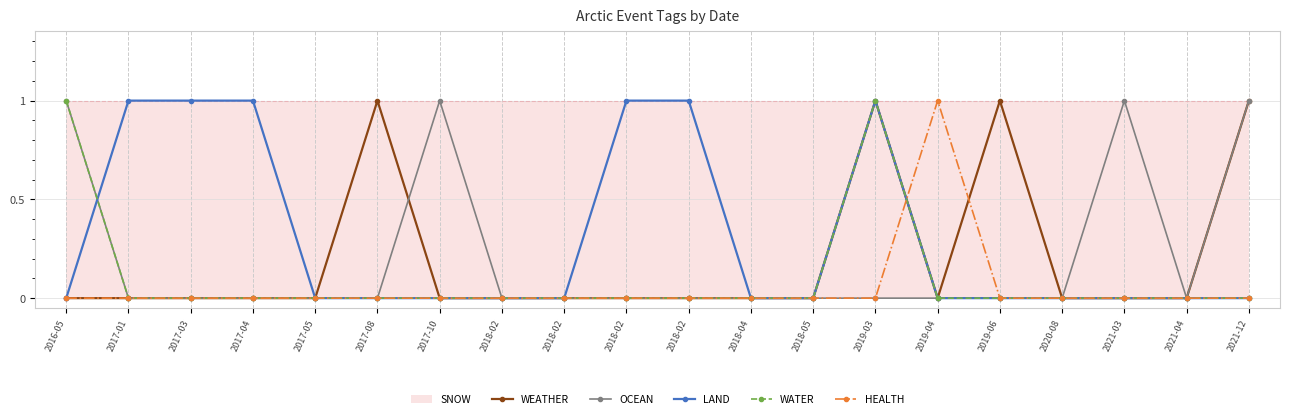

List the series in order of their peak value, lowest first.

WEATHER, OCEAN, LAND, WATER, HEALTH